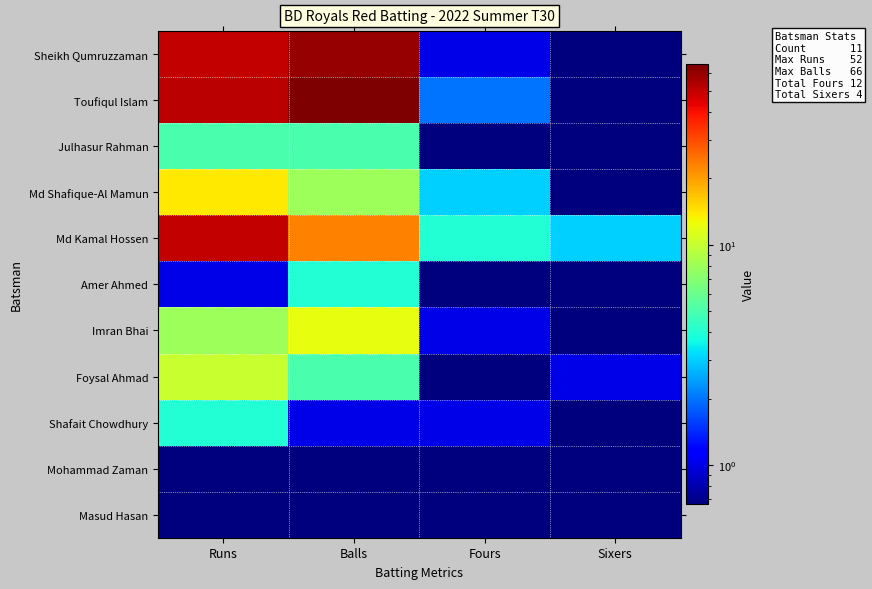

Rank the series at Runs from lowest to highest value.

Mohammad Zaman, Masud Hasan, Amer Ahmed, Shafait Chowdhury, Julhasur Rahman, Imran Bhai, Foysal Ahmad, Md Shafique-Al Mamun, Sheikh Qumruzzaman, Md Kamal Hossen, Toufiqul Islam